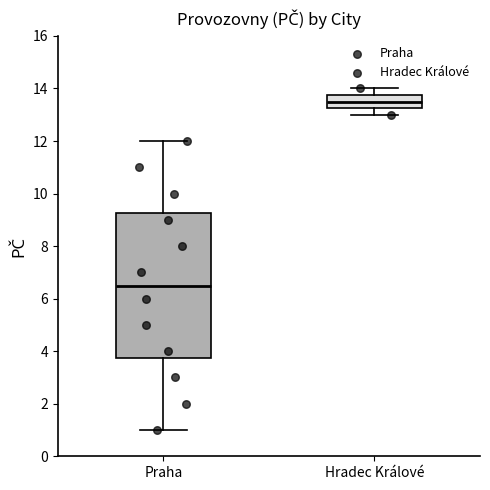

Where is the lower edge of the box for Praha on the y-axis? The values are not printed on the chart, so give them approximately, as read against the axis.

3.8